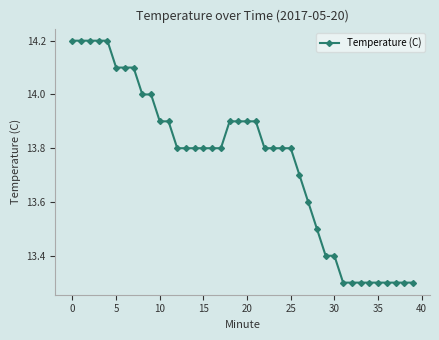

What is the minimum value shown in the chart?

13.3